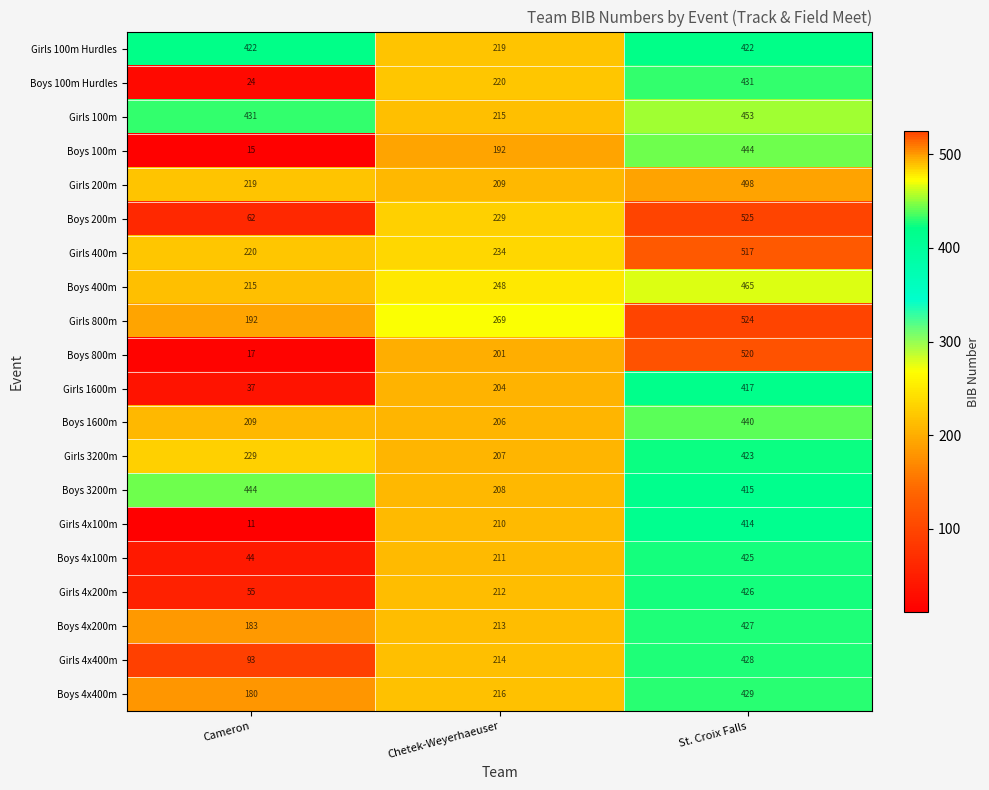

How many Boys 4x100m values are between 44 and 425?

3